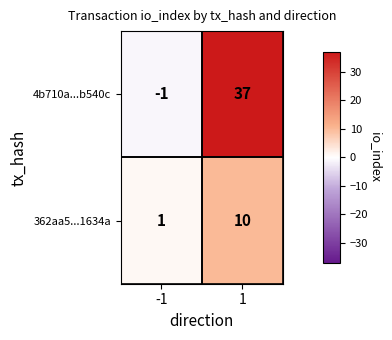

What is the spread (max minus min) of values at 1?

27